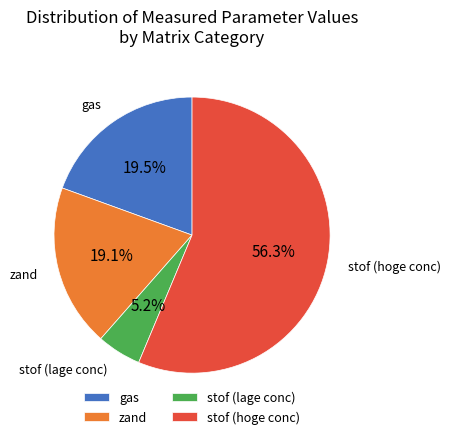

What is the smallest slice in the pie chart?

stof (lage conc)